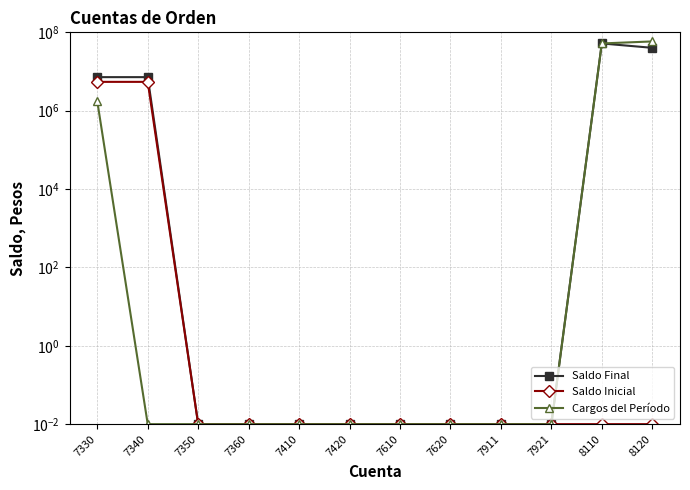

The value of Saldo Final at 7340 is 10217035.6. True or false?

False